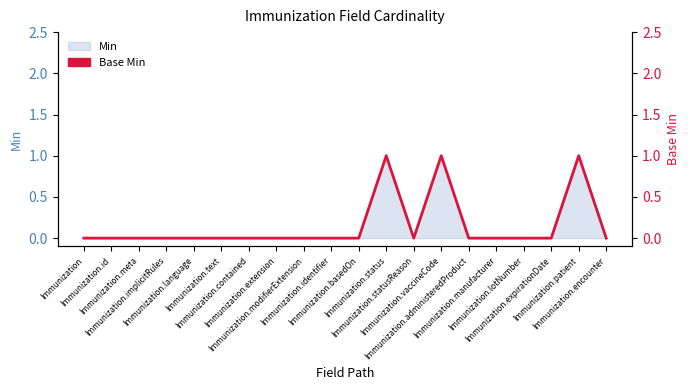

The chart shows a value of 1 at Immunization.statusReason. True or false?

False